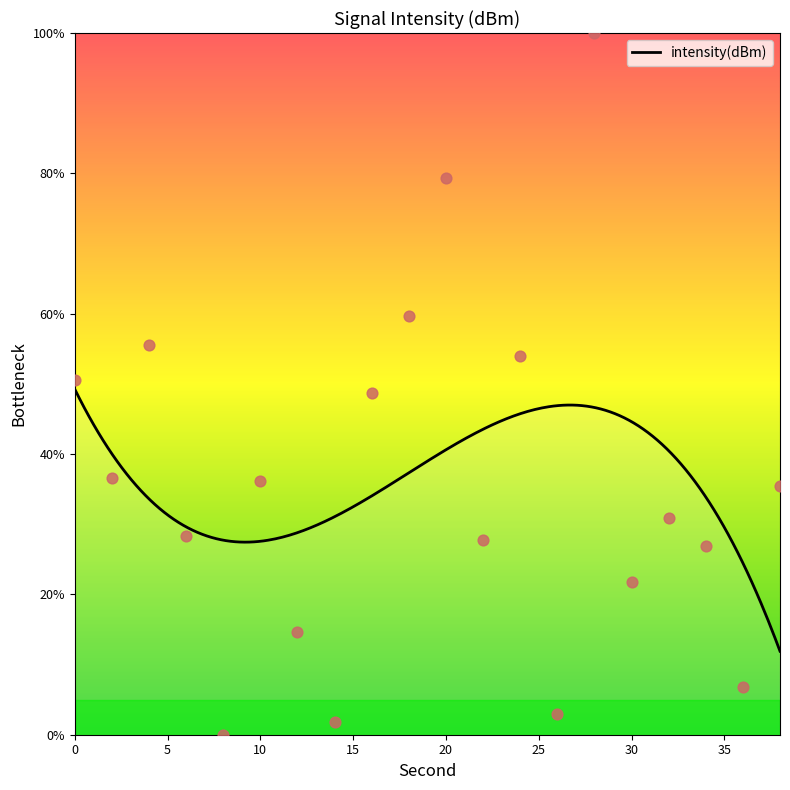

What is the ratio of the value at 12 to the value at 20?

0.2